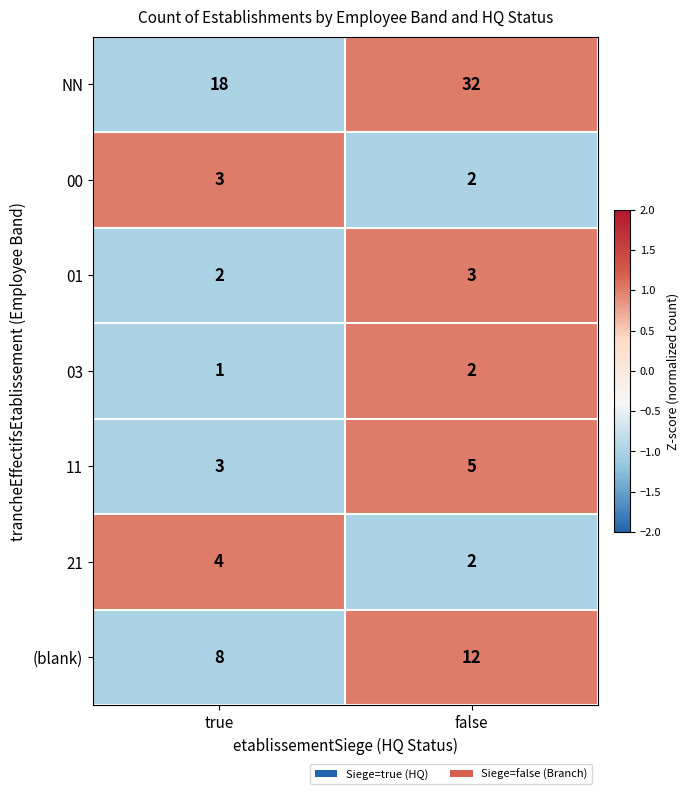

Where is NN nearest to the value 25?

true